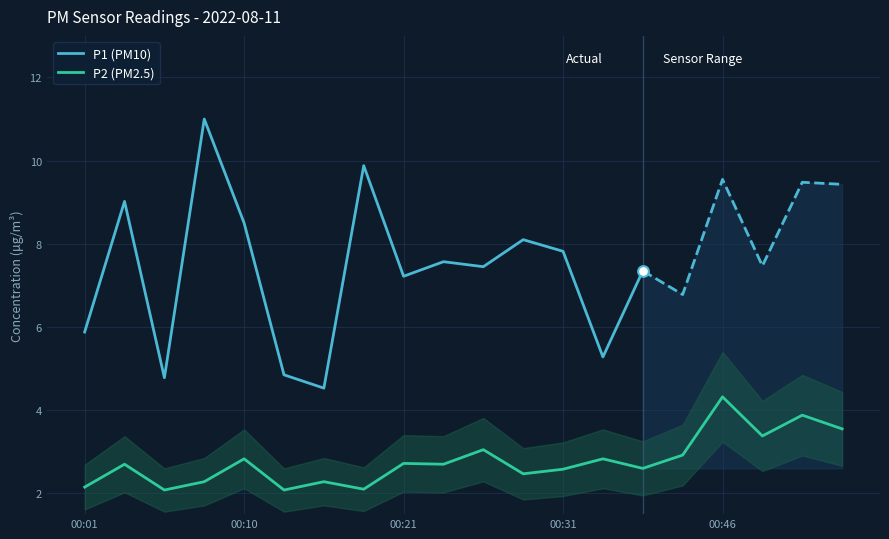

What is the maximum value for P2 (PM2.5)?

4.3